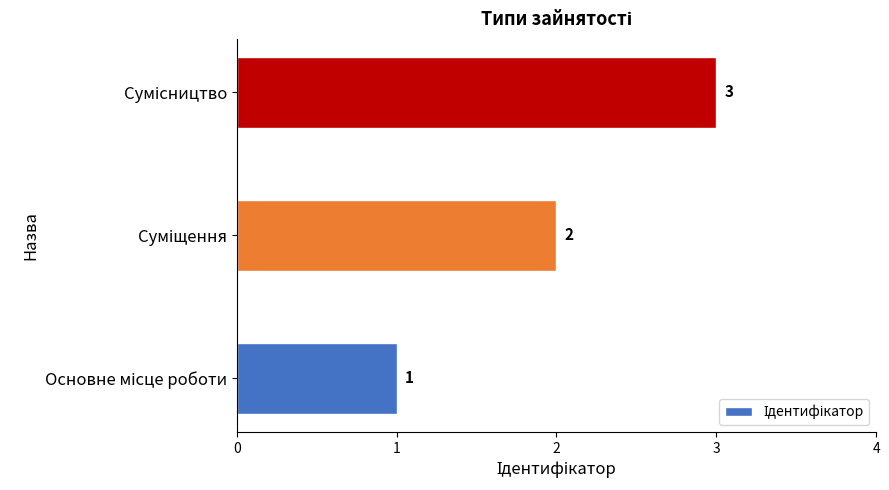

What is the maximum value shown in the chart?

3